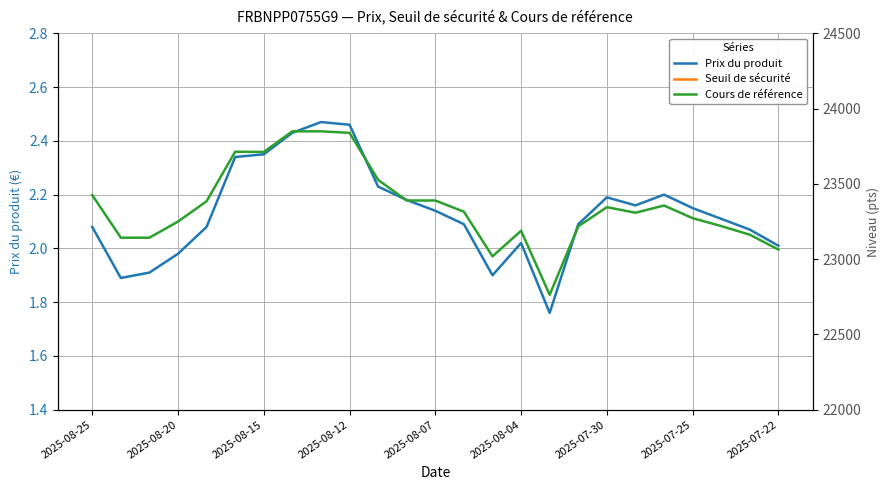

What are all the series names shown in the legend?

Prix du produit, Seuil de sécurité, Cours de référence